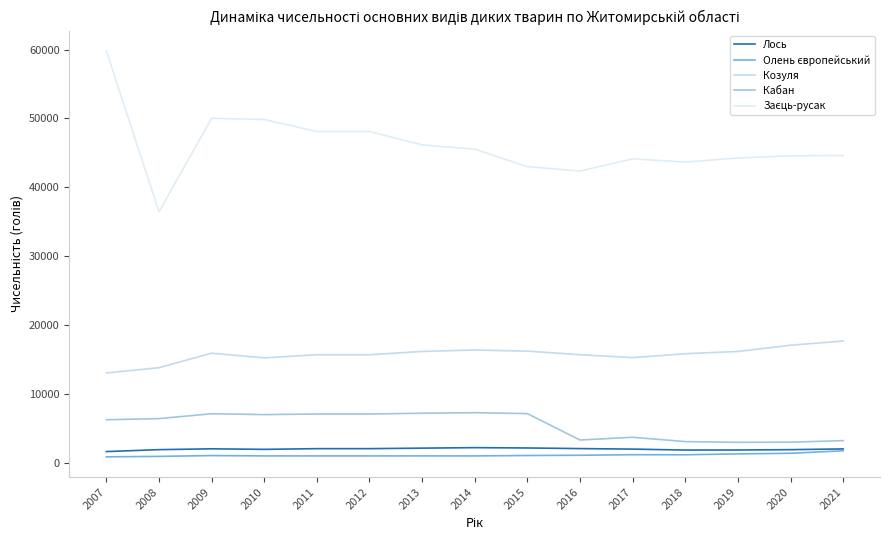

Does the chart have visible grid lines?

No